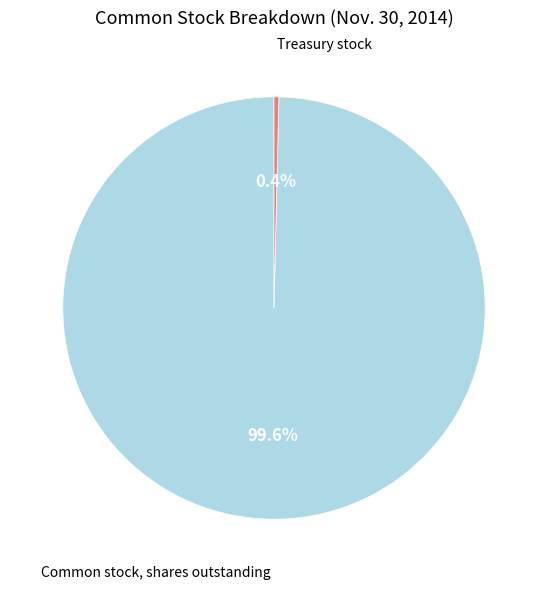

True or false: Common stock, shares outstanding accounts for 100% of the total.

True